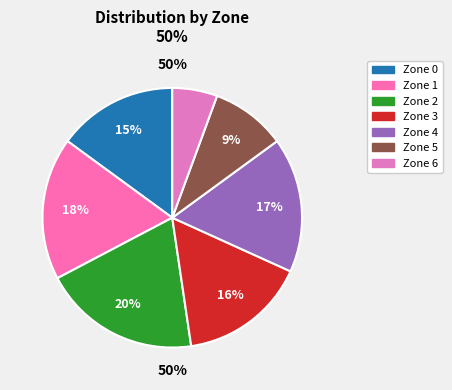

Is Zone 1 the majority of the pie?

No